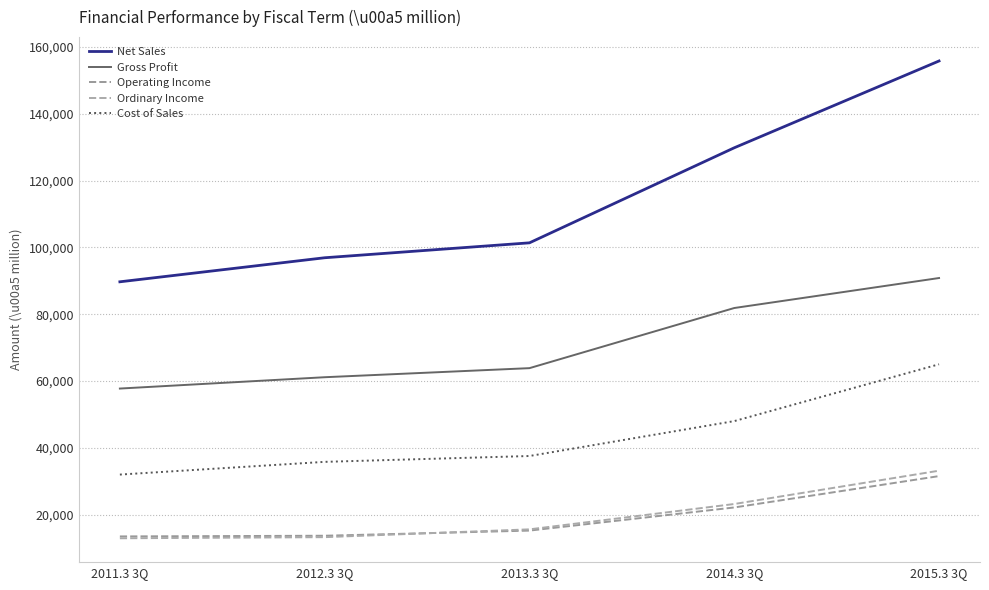

What is the difference between the highest and lowest values at 2012.3 3Q?

83687